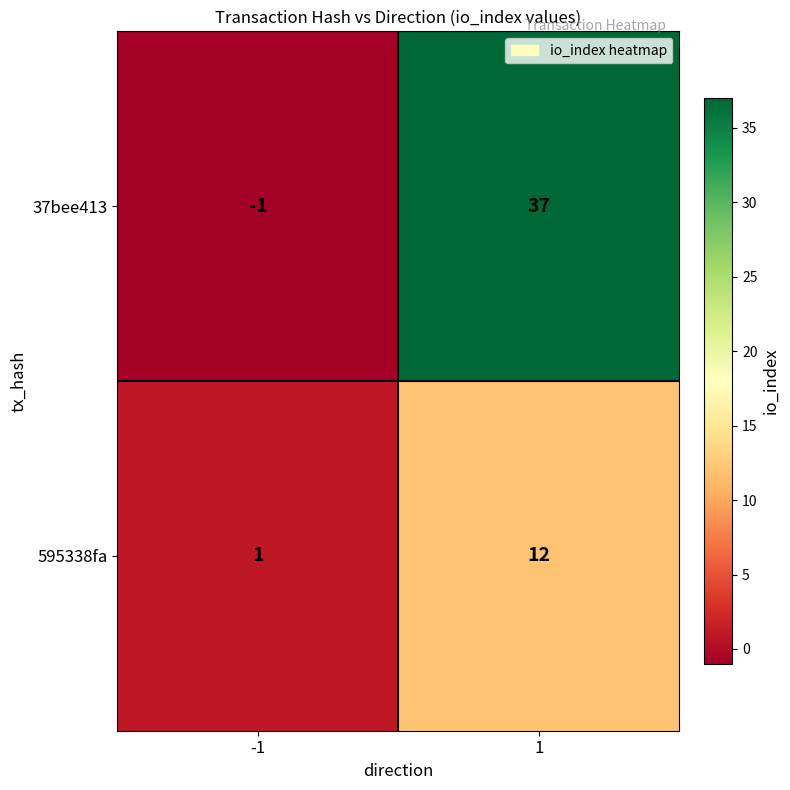

Is it true that 37bee413 equals -1 at -1?

True